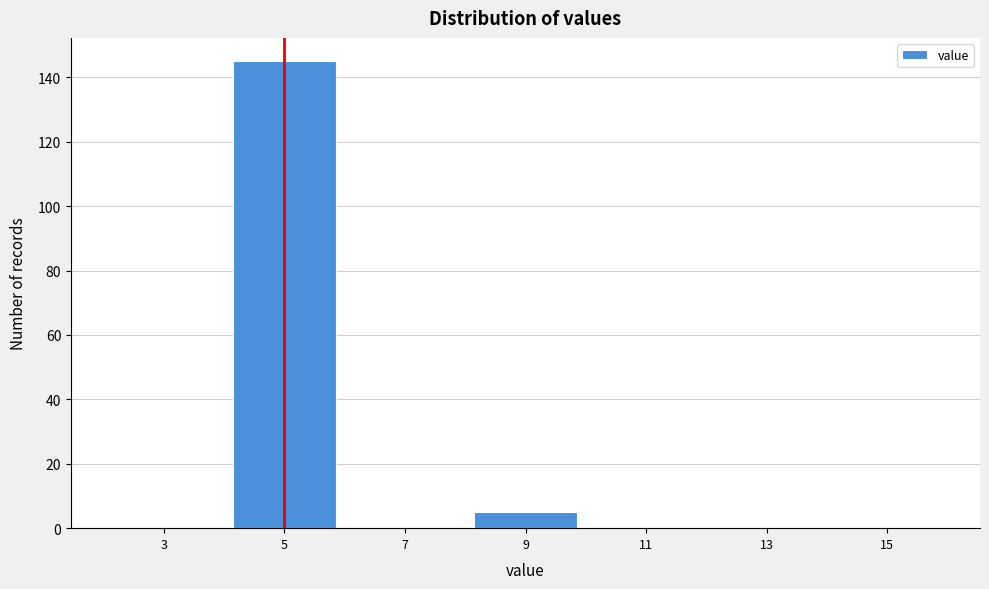

Reading left to right, transcribe this chart: for each bar, give the range it covers on the x-axis and its height. The values are not printed on the chart, so give them approximately, as read against the axis.

2 to 4: 0
4 to 6: 146
6 to 8: 0
8 to 10: 6
10 to 12: 0
12 to 14: 0
14 to 16: 0